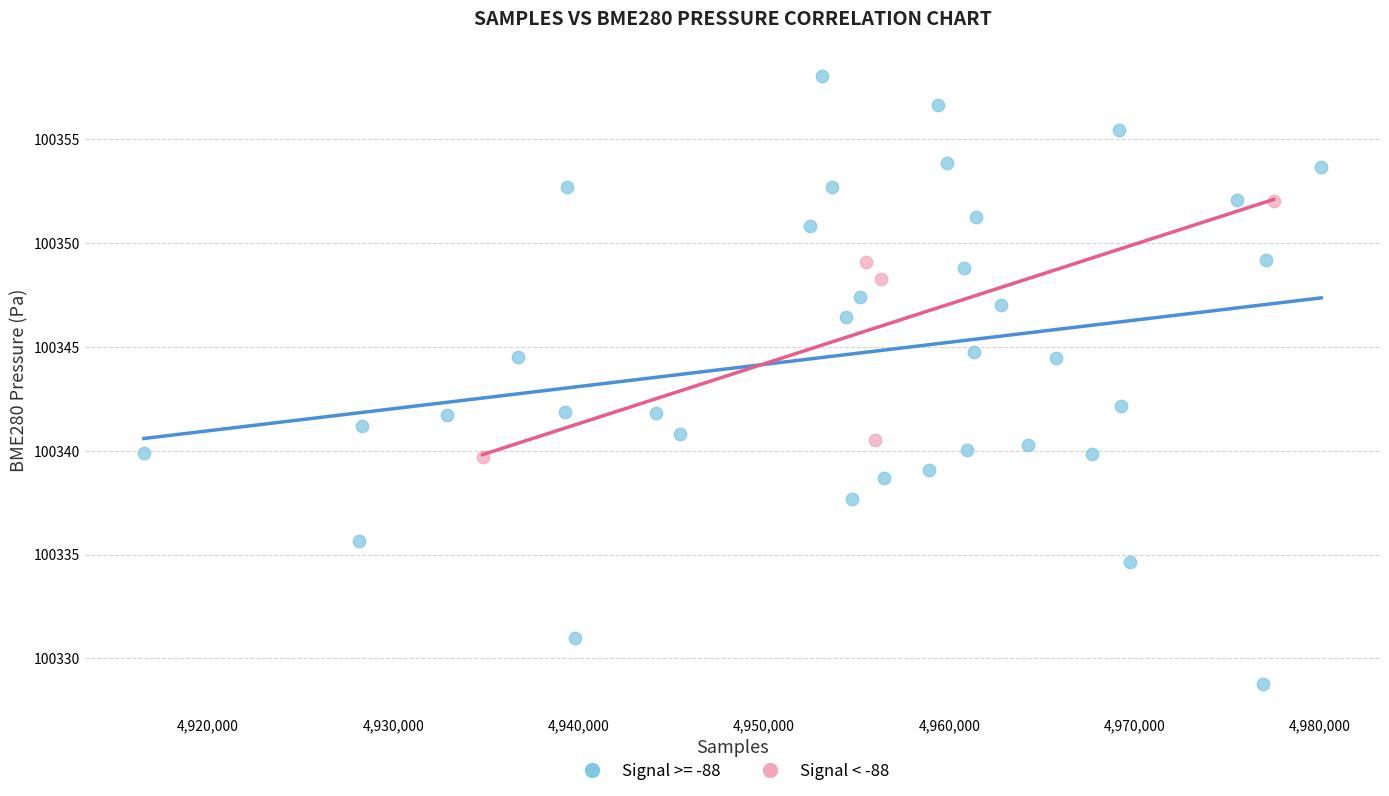

Which series has the largest Y range (max minus min)?

Signal >= -88